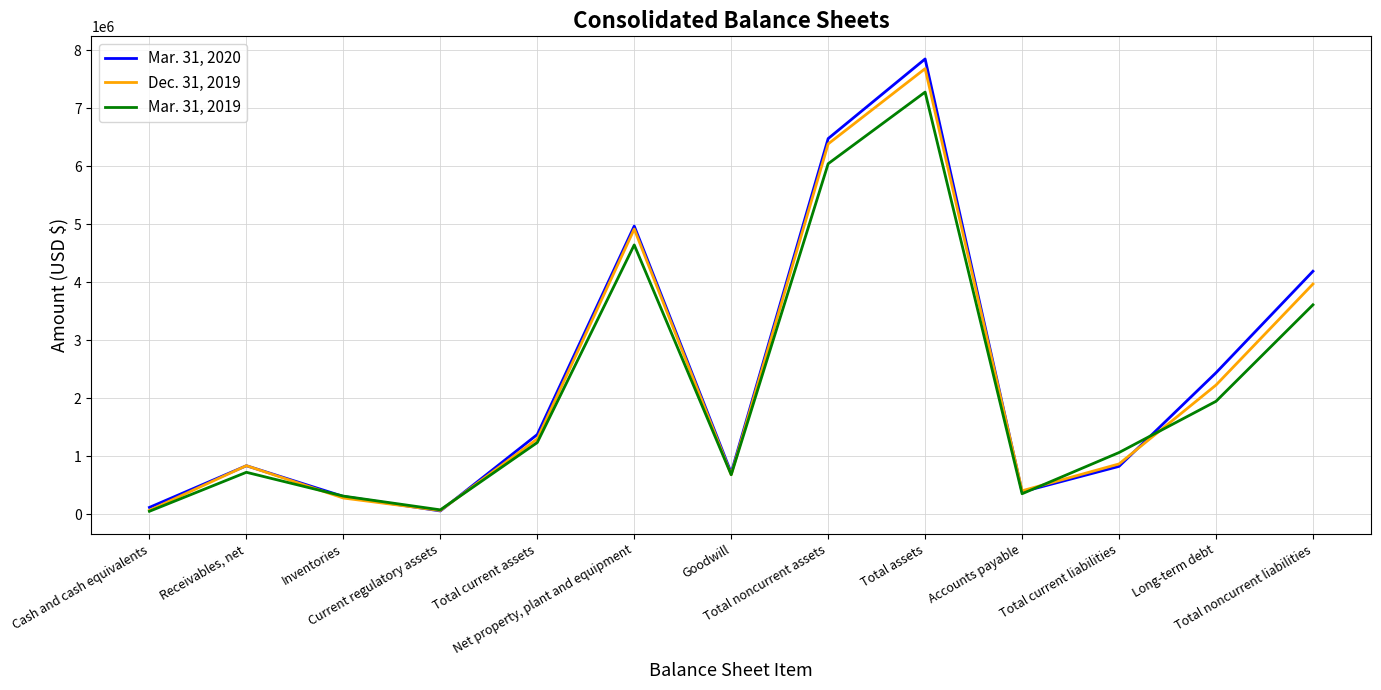

True or false: Mar. 31, 2019 has more than 0 points higher than both neighbors.

True